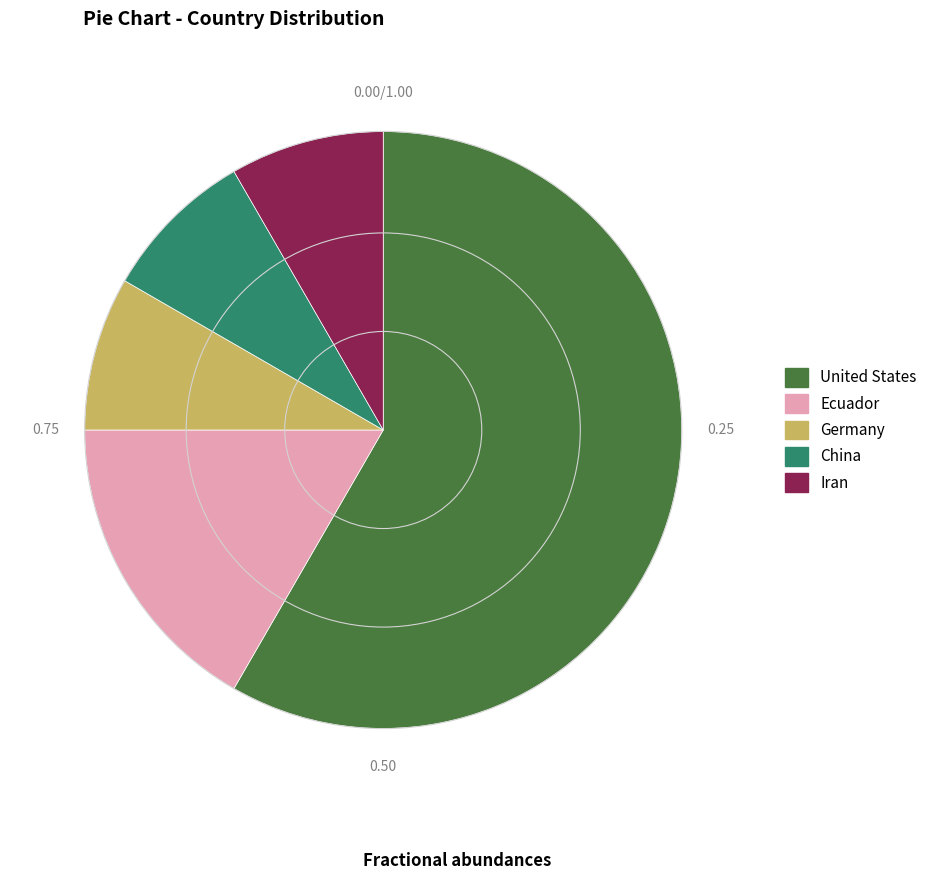

What is the majority slice?

United States